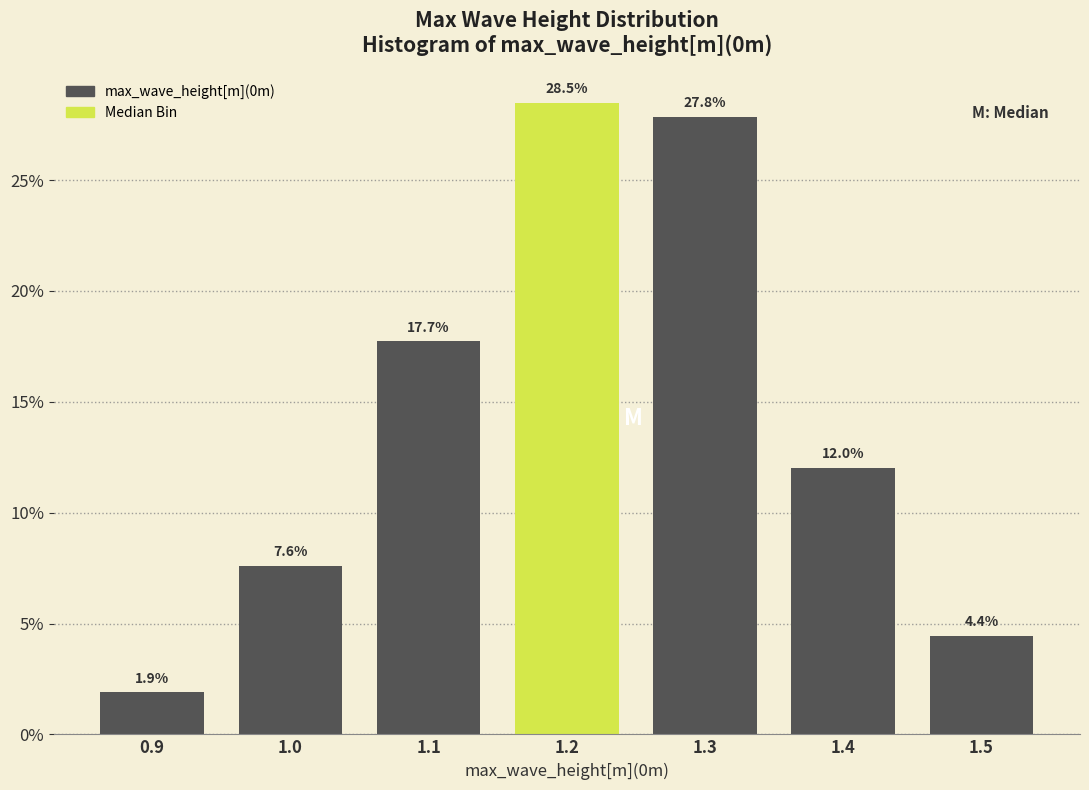

Reading right to left, transcribe all the data shown in this chart.

1.5=4.4	1.4=12.0	1.3=27.8	1.2=28.5	1.1=17.7	1.0=7.6	0.9=1.9